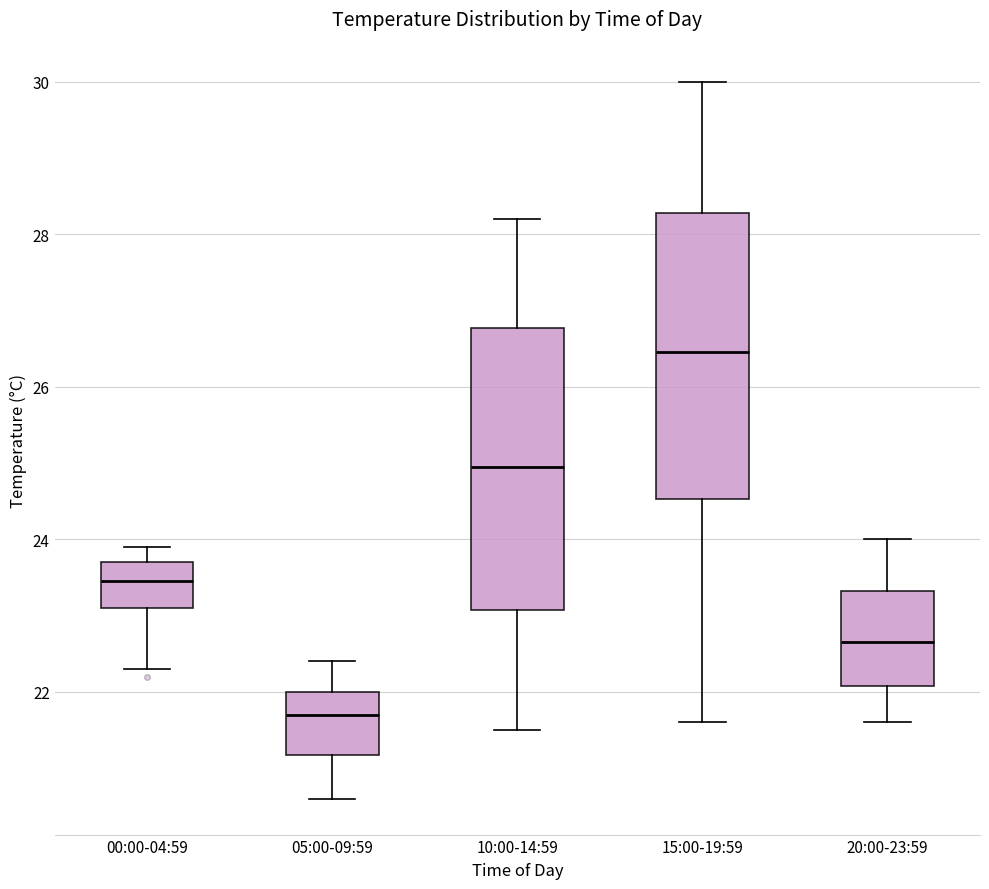

Reading left to right, transcribe this box plot: for each box, give where its median line is, the range the box spans, and where its two whiskers end, as read against the y-axis. The values are not printed on the chart, so give them approximately, as read against the axis.

00:00-04:59: median 23.4, box 23.2 to 23.8, whiskers 22.4 to 24.0
05:00-09:59: median 21.8, box 21.2 to 22.0, whiskers 20.6 to 22.4
10:00-14:59: median 25.0, box 23.0 to 26.8, whiskers 21.6 to 28.2
15:00-19:59: median 26.4, box 24.6 to 28.2, whiskers 21.6 to 30.0
20:00-23:59: median 22.6, box 22.0 to 23.4, whiskers 21.6 to 24.0